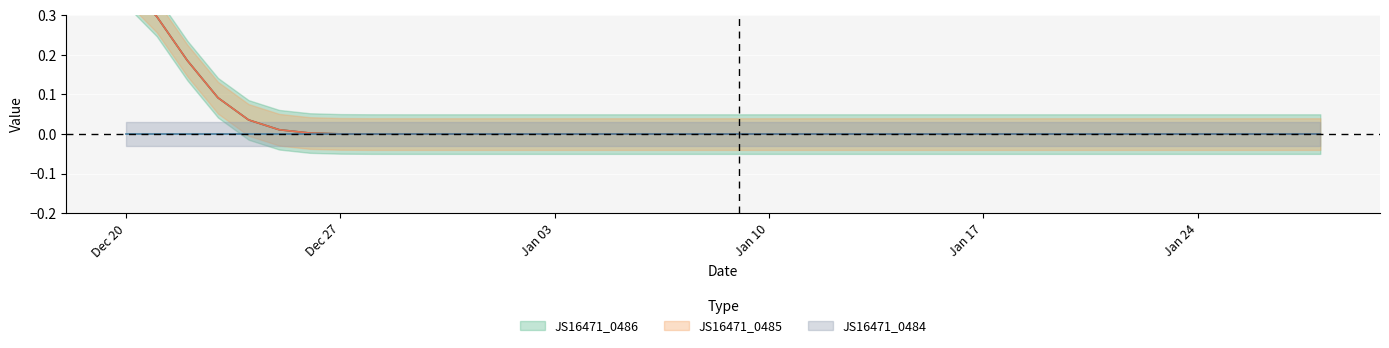

Which category has the highest value across all series?

2021-12-20